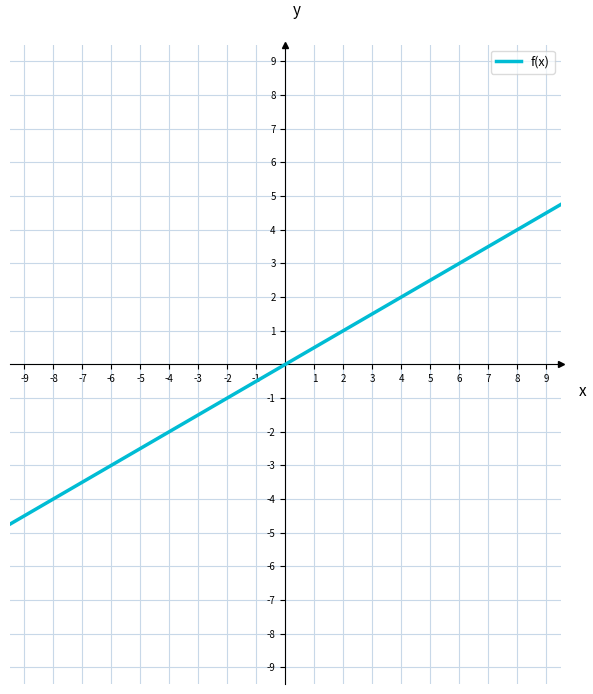

What is the greatest value displayed?

8.5